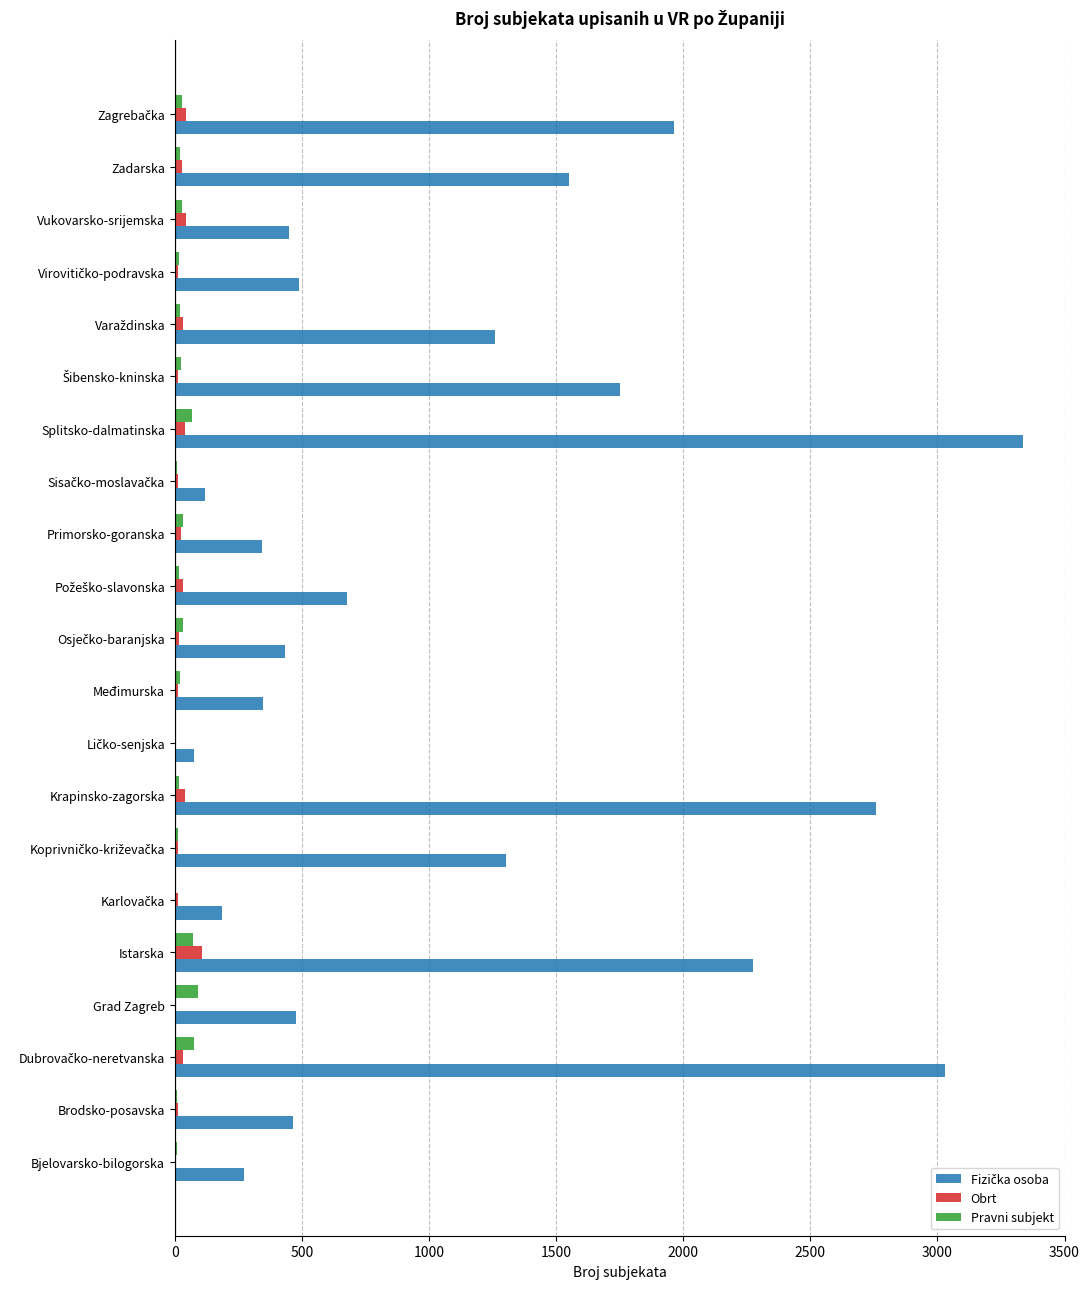

At which category is the sum across all series the highest?

Splitsko-dalmatinska